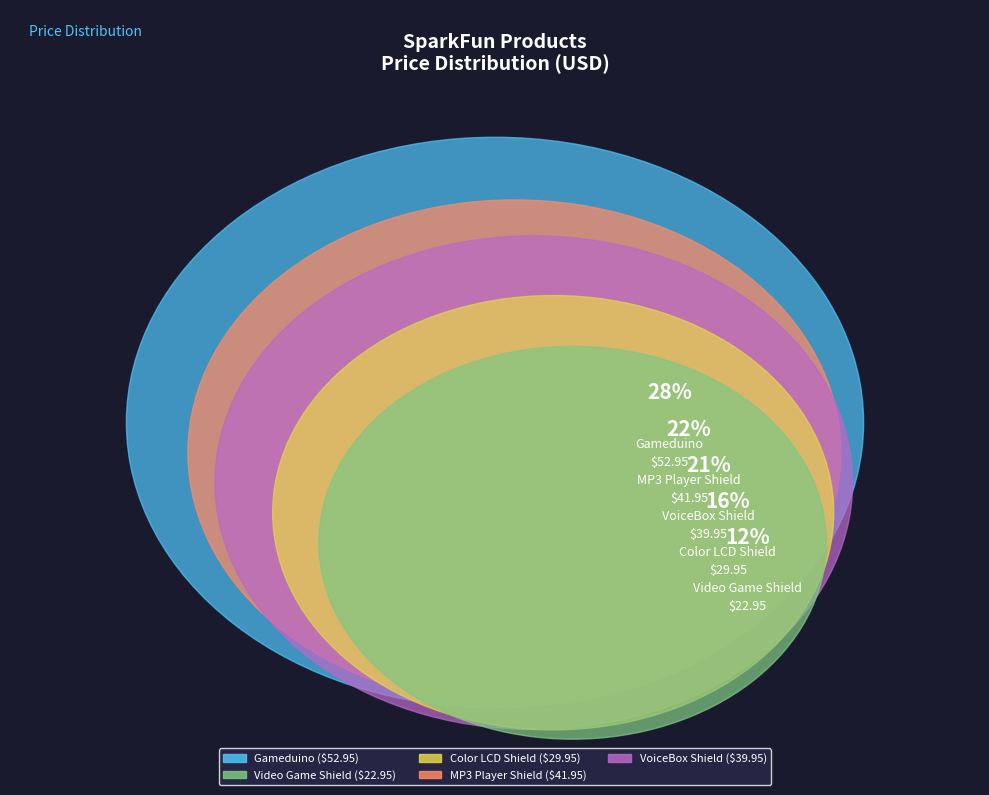

Rank the categories by value from lowest to highest.

Video Game Shield, Color LCD Shield, VoiceBox Shield, MP3 Player Shield, Gameduino